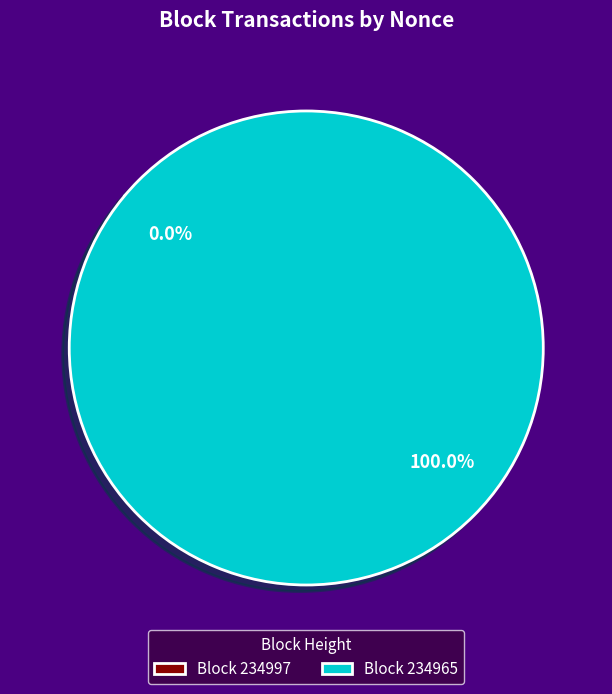

How many slices are in this pie chart?

2